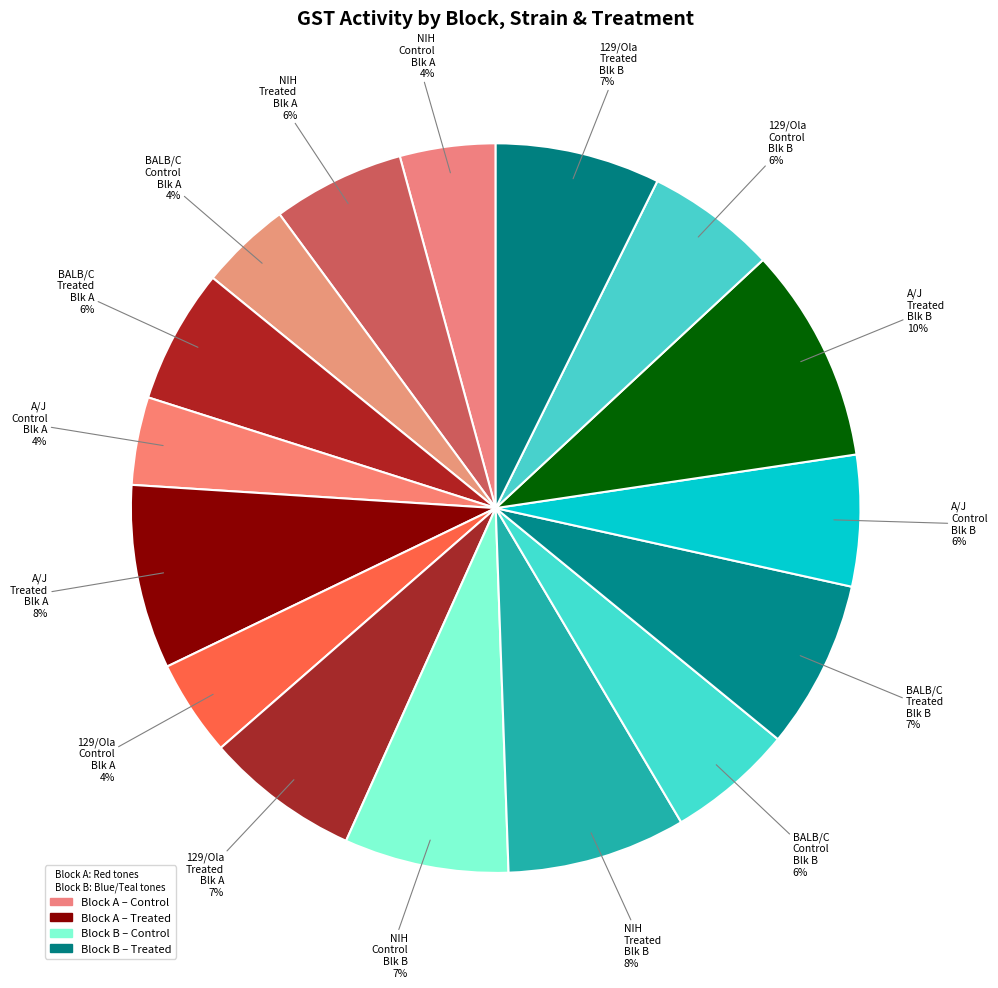

Does any single category account for the majority?

No